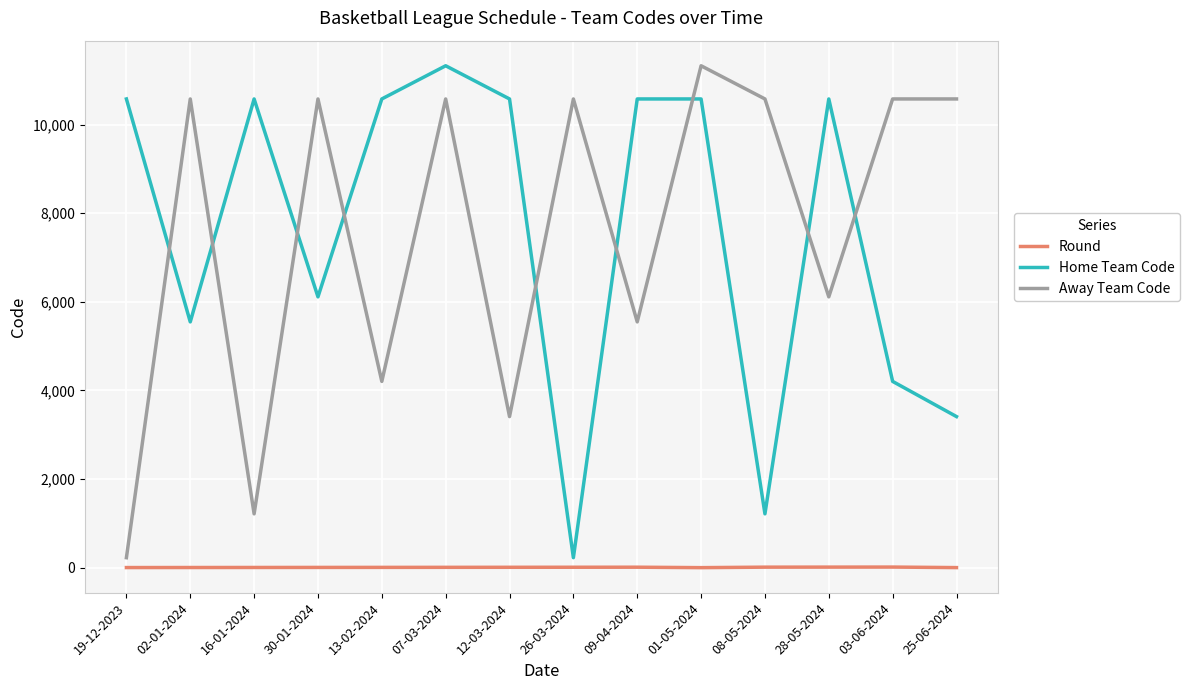

True or false: Home Team Code has a value of 10578 at 13-02-2024.

True